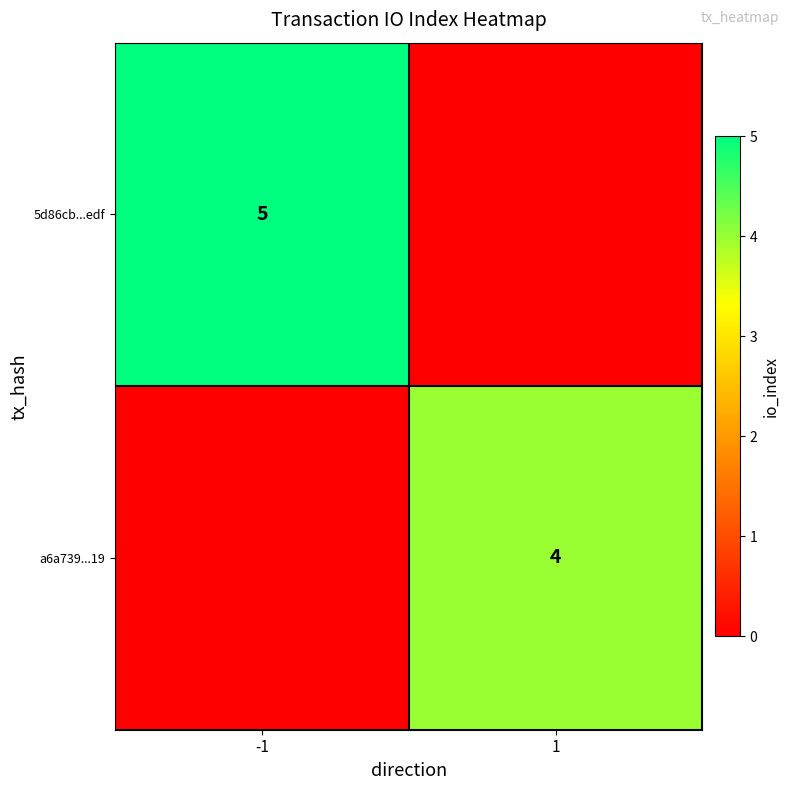

What is the spread (max minus min) of values at -1?

5